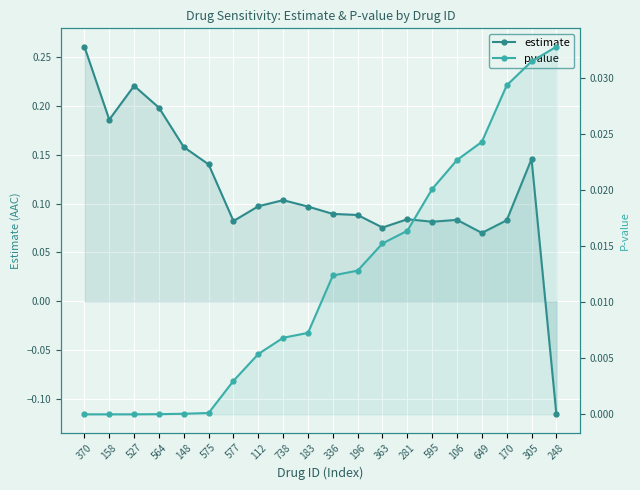

Rank the categories by pvalue value from lowest to highest.

370, 158, 527, 564, 148, 575, 577, 112, 738, 183, 336, 196, 363, 281, 595, 106, 649, 170, 305, 248